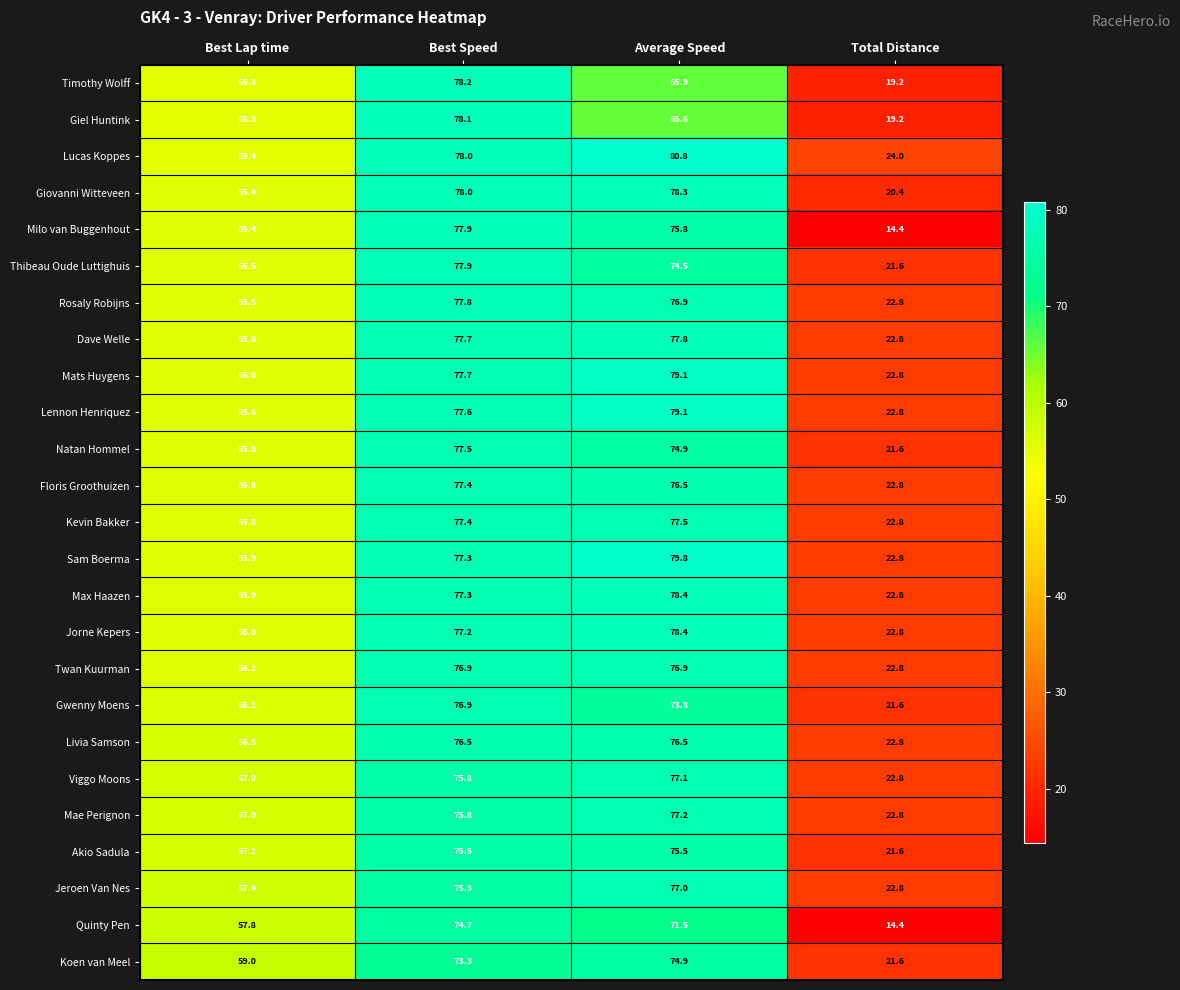

Which series has the largest range (max minus min)?

Milo van Buggenhout